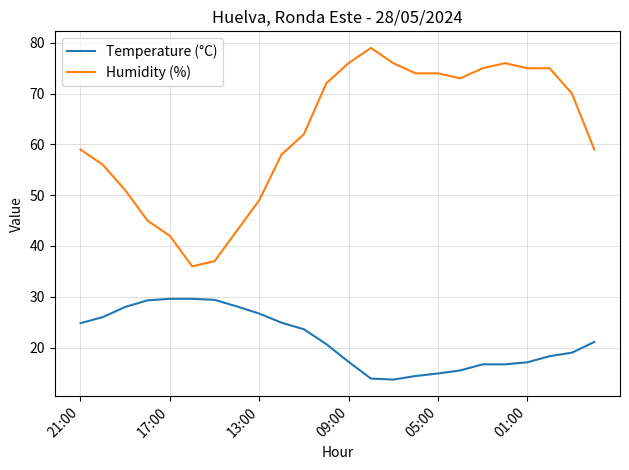

What is the maximum value shown in the chart?

79.0